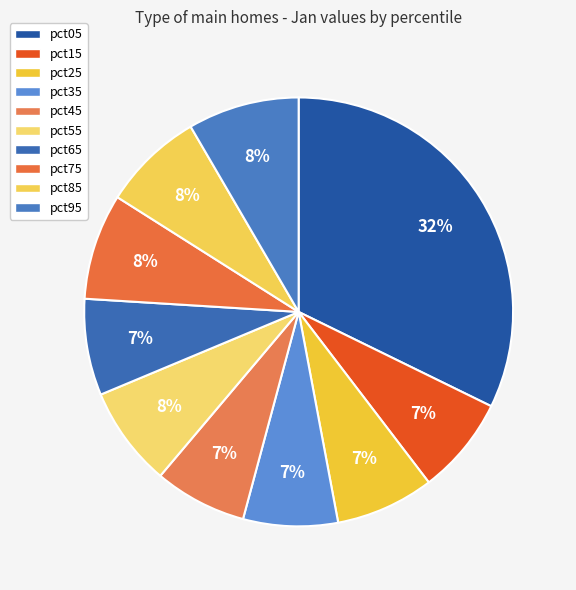

How many slices are in this pie chart?

10